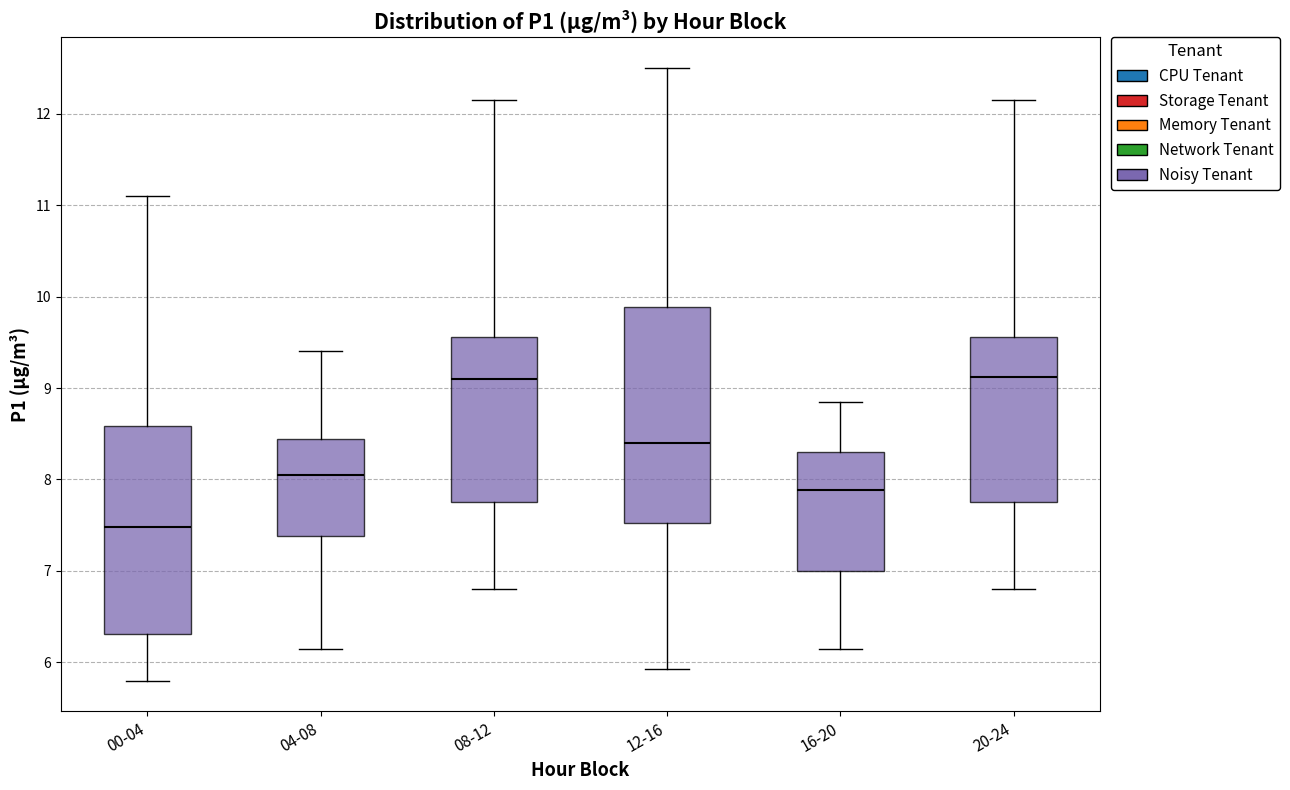

Reading left to right, transcribe this box plot: for each box, give where its median line is, the range the box spans, and where its two whiskers end, as read against the y-axis. The values are not printed on the chart, so give them approximately, as read against the axis.

00-04: median 7.5, box 6.3 to 8.6, whiskers 5.8 to 11.1
04-08: median 8.1, box 7.4 to 8.4, whiskers 6.2 to 9.4
08-12: median 9.1, box 7.8 to 9.6, whiskers 6.8 to 12.2
12-16: median 8.4, box 7.5 to 9.9, whiskers 5.9 to 12.5
16-20: median 7.9, box 7.0 to 8.3, whiskers 6.2 to 8.9
20-24: median 9.1, box 7.8 to 9.6, whiskers 6.8 to 12.2